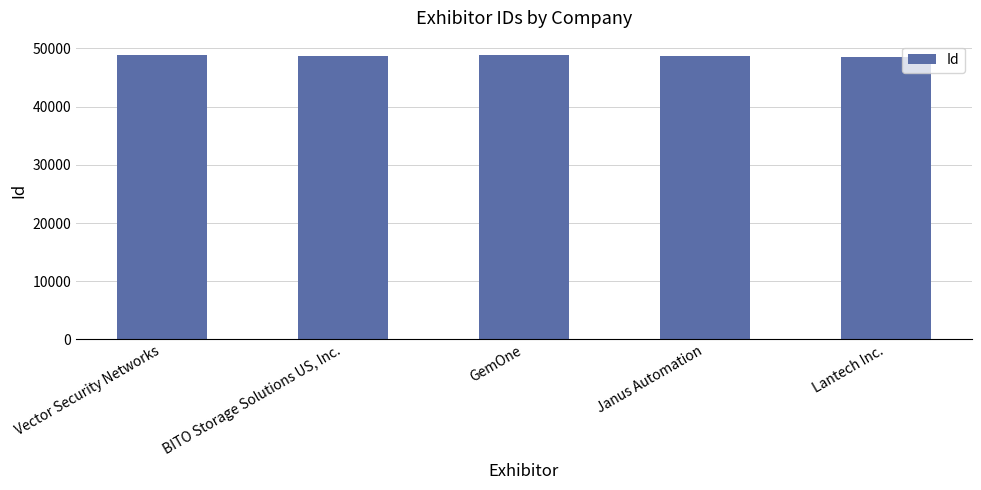

What is the label of the 3rd bar from the right?

GemOne